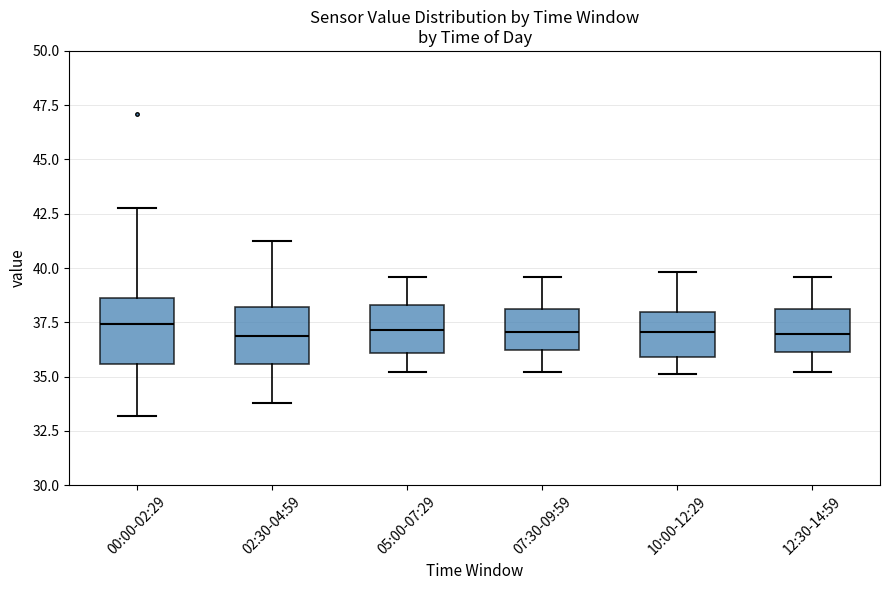

Reading left to right, transcribe this box plot: for each box, give where its median line is, the range the box spans, and where its two whiskers end, as read against the y-axis. The values are not printed on the chart, so give them approximately, as read against the axis.

00:00-02:29: median 37.5, box 35.5 to 38.5, whiskers 33.0 to 43.0
02:30-04:59: median 37.0, box 35.5 to 38.0, whiskers 34.0 to 41.0
05:00-07:29: median 37.0, box 36.0 to 38.5, whiskers 35.0 to 39.5
07:30-09:59: median 37.0, box 36.0 to 38.0, whiskers 35.0 to 39.5
10:00-12:29: median 37.0, box 36.0 to 38.0, whiskers 35.0 to 40.0
12:30-14:59: median 37.0, box 36.0 to 38.0, whiskers 35.0 to 39.5